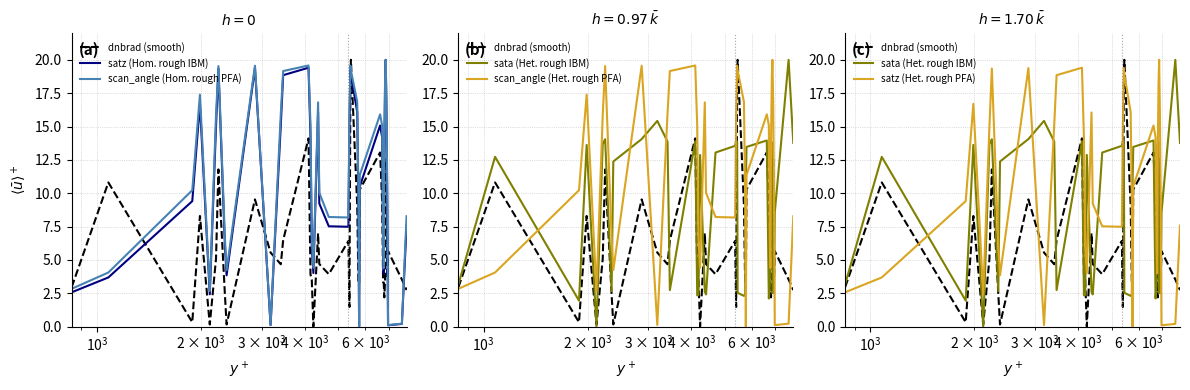

How many lines are shown in the chart?

6